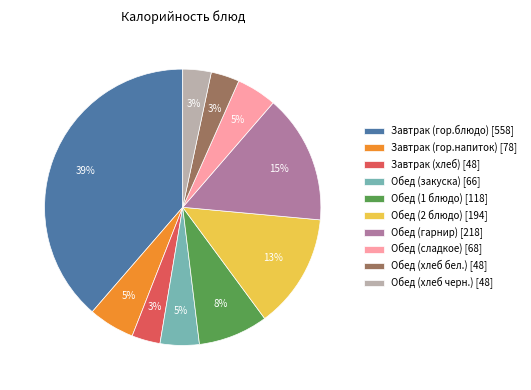

To the nearest percent, what portion does Завтрак (гор.блюдо) represent?

39%